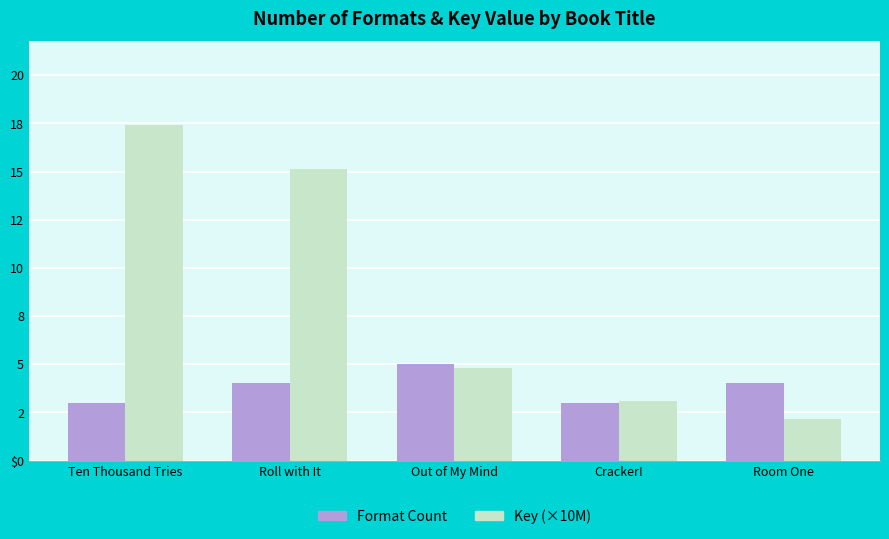

True or false: Key (×10M) has a value of 1.8 at Cracker!.

False